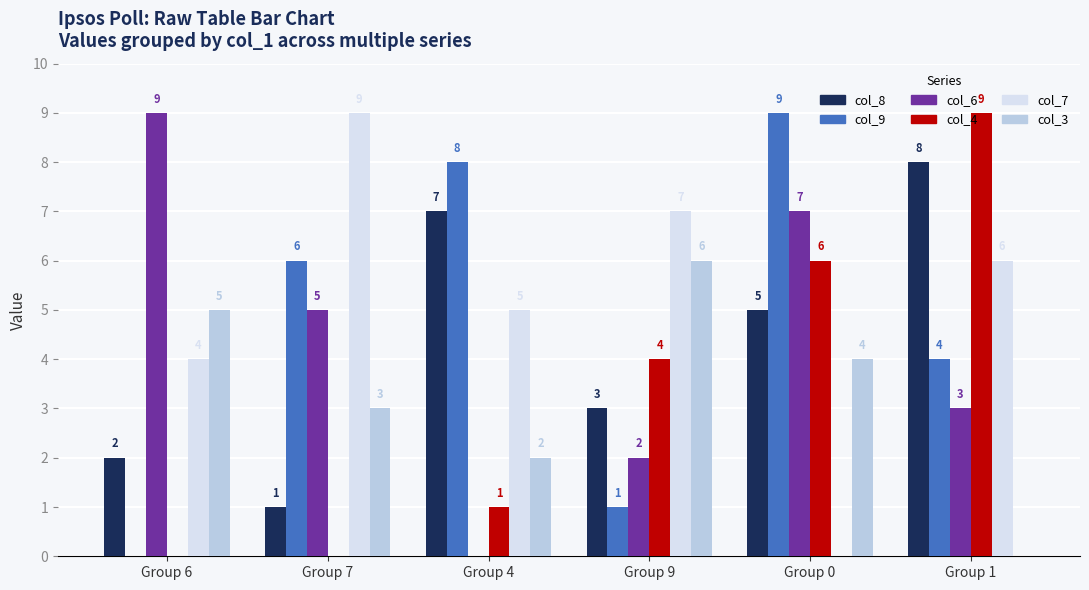

Is it true that col_7 equals 6 at Group 1?

True